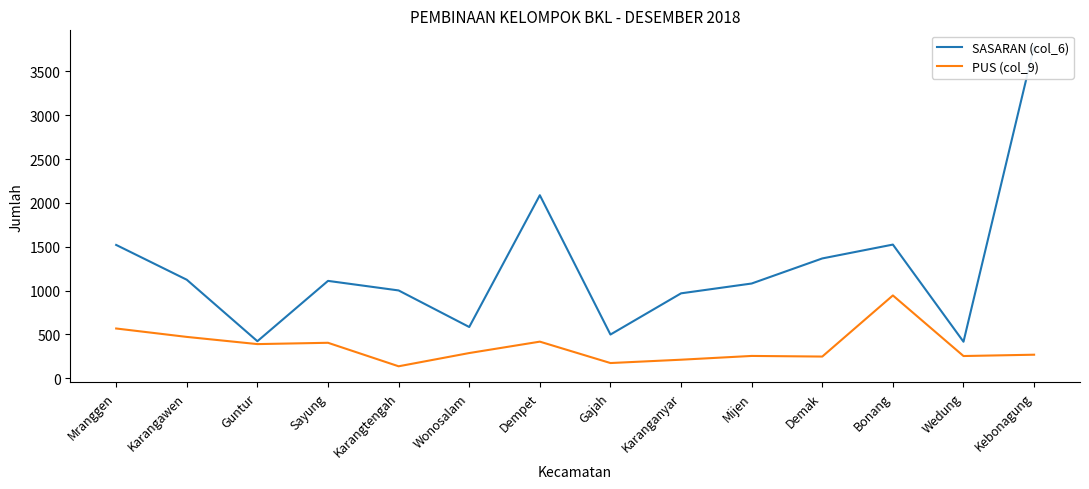

What is the total value across all series at Gajah?

671